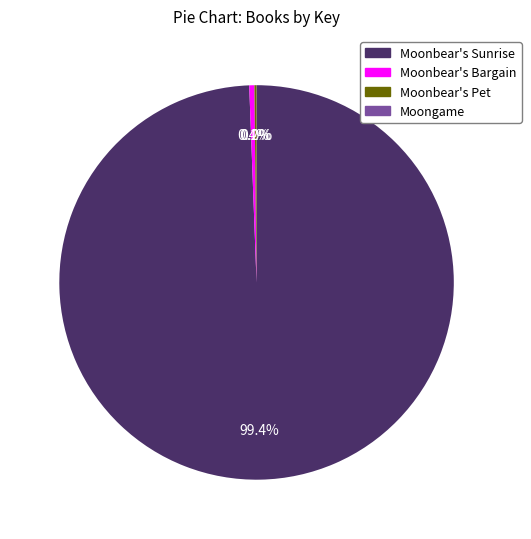

Which category has the biggest portion of the pie?

Moonbear's Sunrise